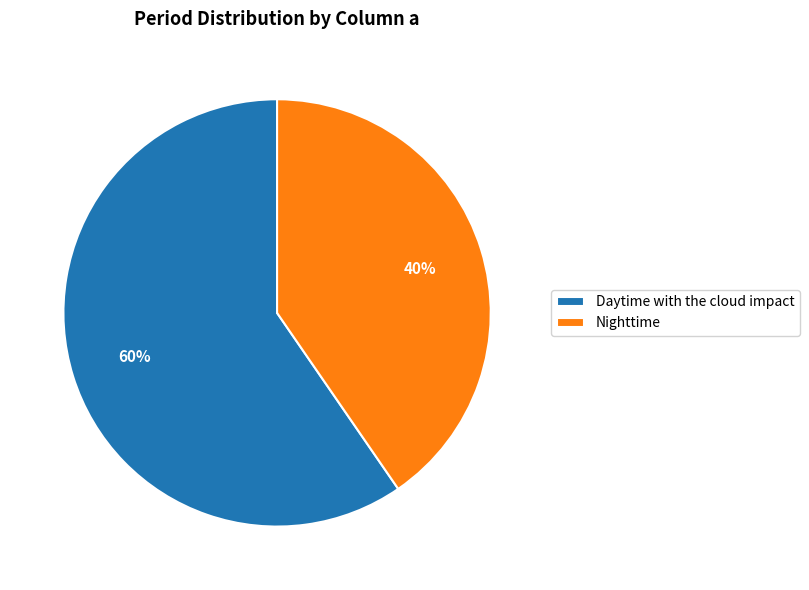

To the nearest percent, what is the average slice percentage?

50%